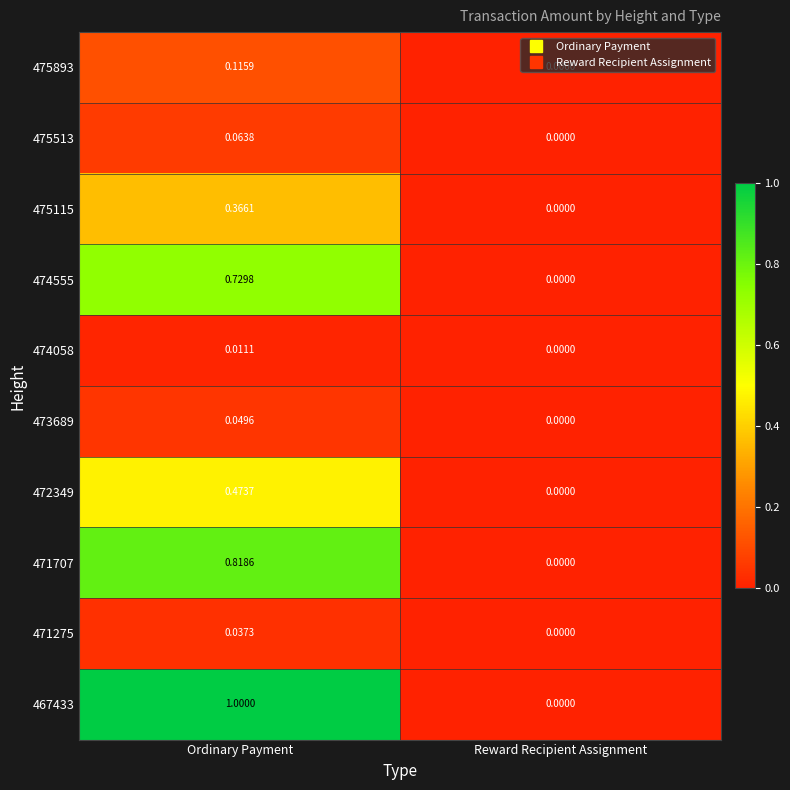

List the labels in order of 472349 value, largest first.

Ordinary Payment, Reward Recipient Assignment